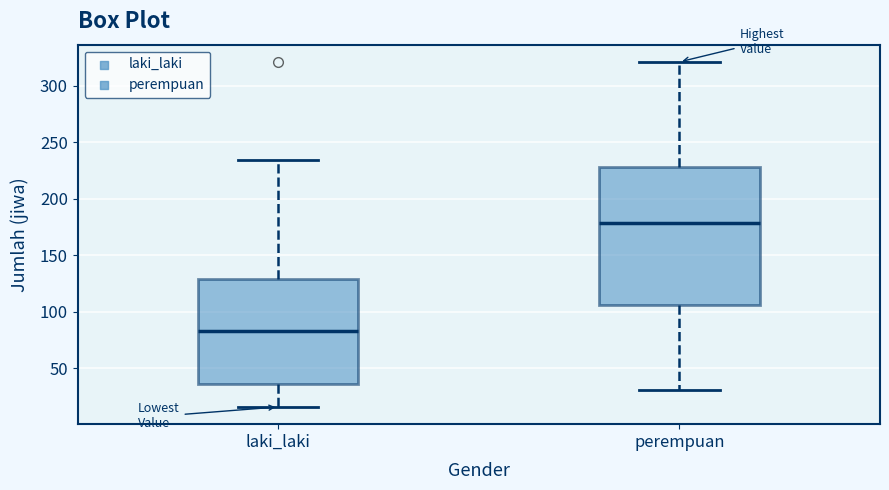

Reading left to right, read every box against the y-axis: the position of its median line, the range the box covers, and the ends of its whiskers. The values are not printed on the chart, so give them approximately, as read against the axis.

laki_laki: median 85, box 35 to 130, whiskers 15 to 235
perempuan: median 180, box 105 to 230, whiskers 30 to 320